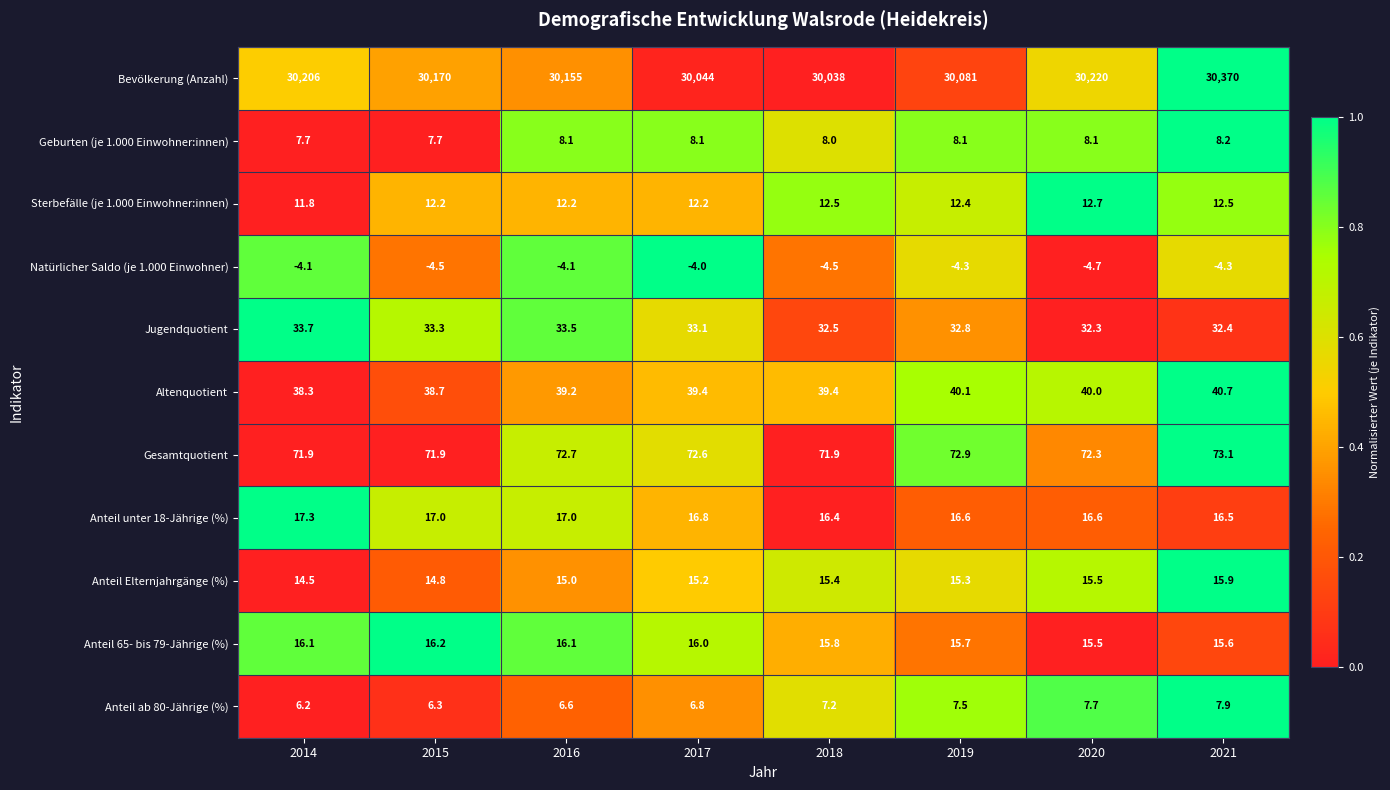

How many values in the Gesamtquotient series exceed 72?

5